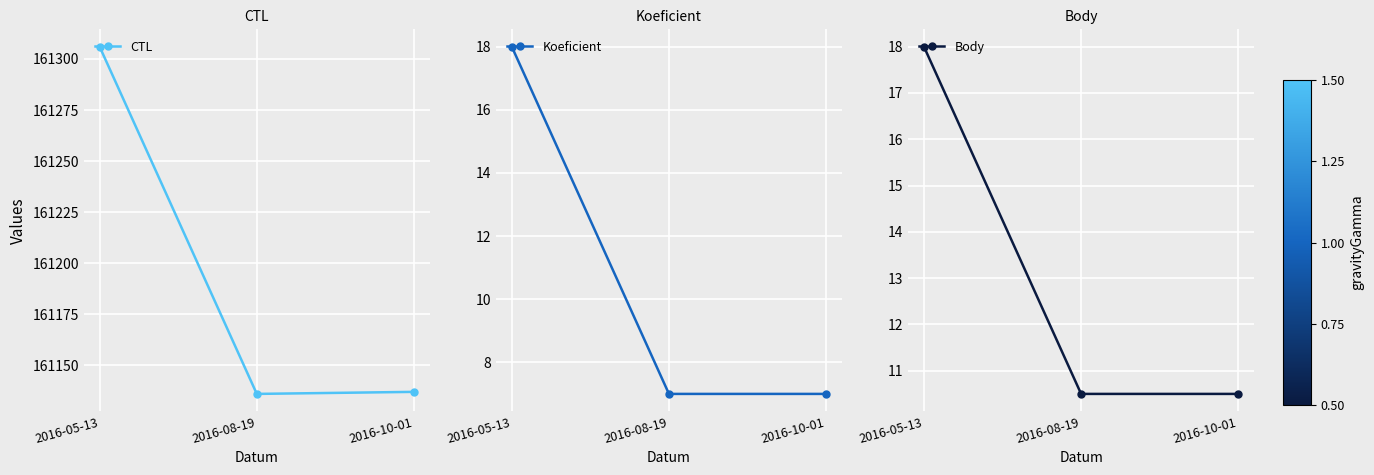

Which label corresponds to the smallest value in the chart?

2016-08-19